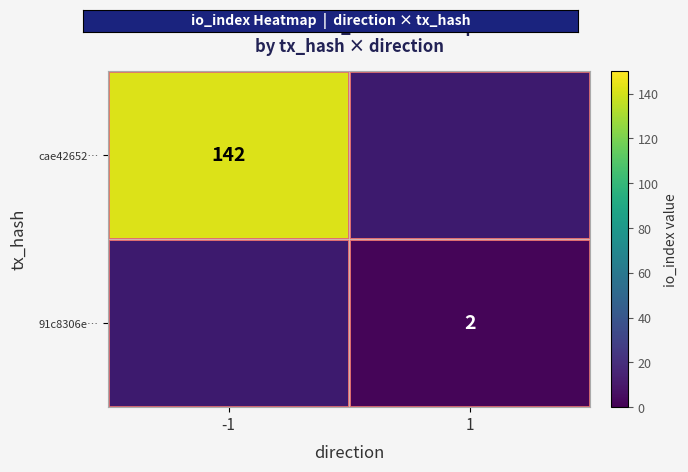

The 91c8306e… series shows 3 at 1. True or false?

False